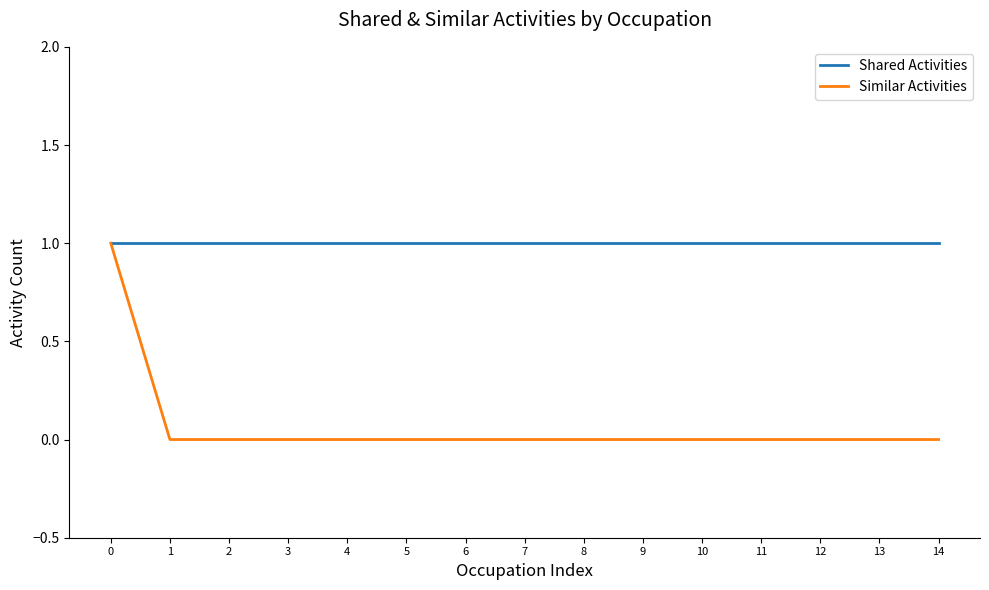

Reading left to right, transcribe all the data shown in this chart.

Shared Activities: 0=1	1=1	2=1	3=1	4=1	5=1	6=1	7=1	8=1	9=1	10=1	11=1	12=1	13=1	14=1
Similar Activities: 0=1	1=0	2=0	3=0	4=0	5=0	6=0	7=0	8=0	9=0	10=0	11=0	12=0	13=0	14=0